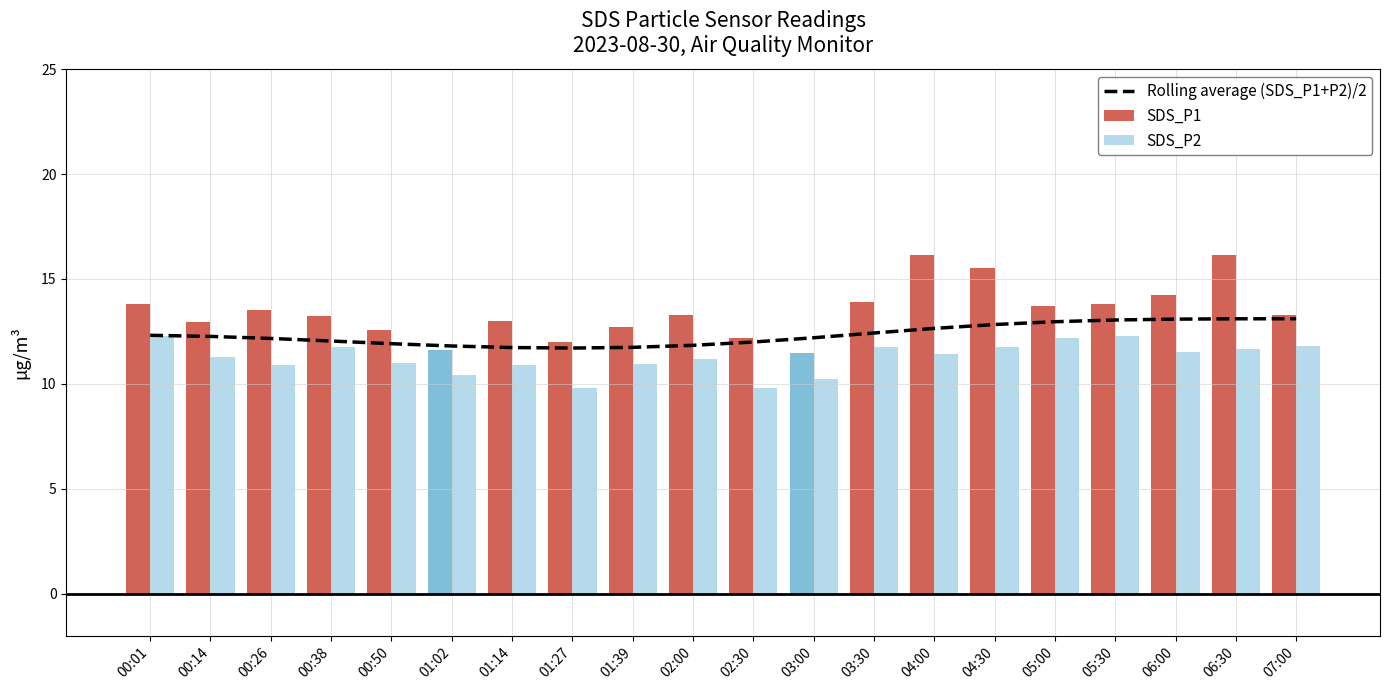

The chart shows a value of 12.3 at 00:01. True or false?

True